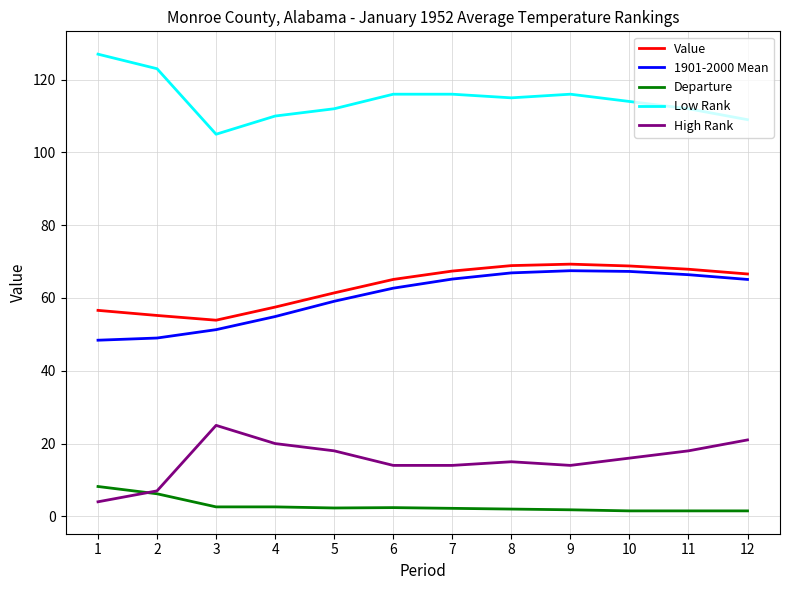

True or false: 1901-2000 Mean has a value of 33.7 at 2.

False